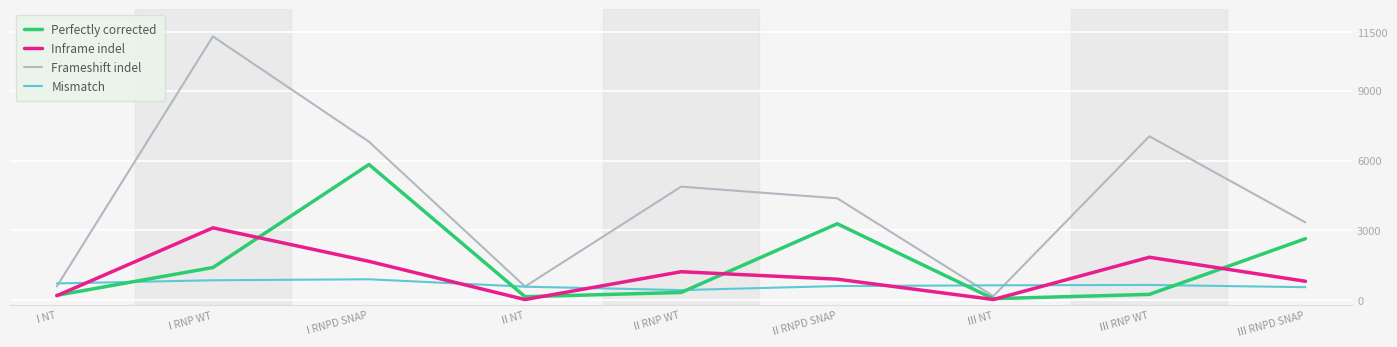

List the series in order of their peak value, highest first.

Frameshift indel, Perfectly corrected, Inframe indel, Mismatch